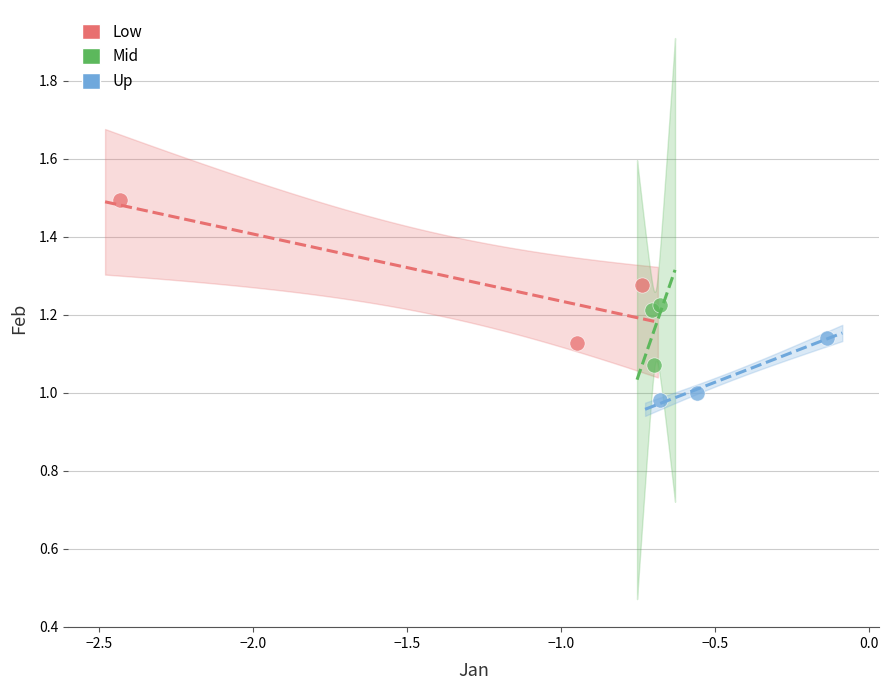

Which series contains the lowest Y value?

Up